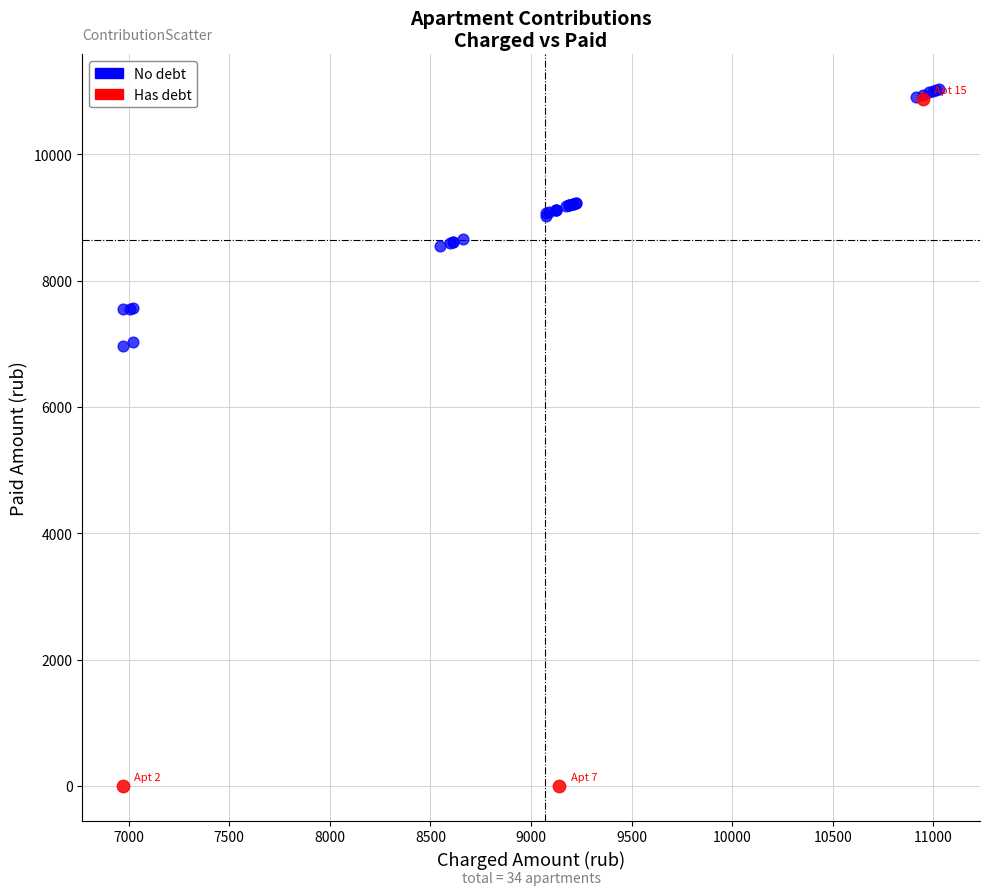

What are all the series names shown in the legend?

No debt, Has debt